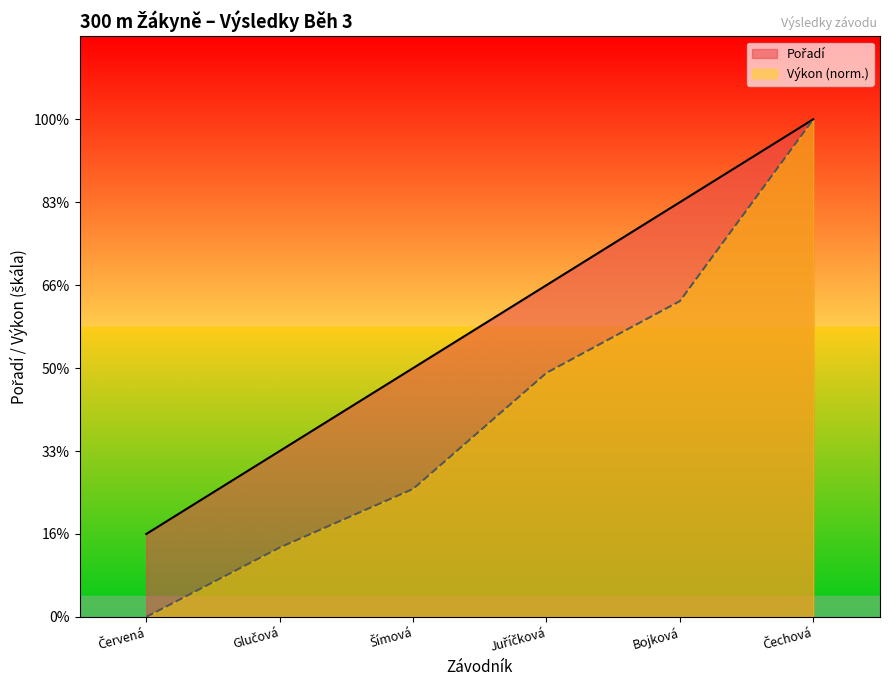

Which series has the largest range (max minus min)?

Výkon (norm.)